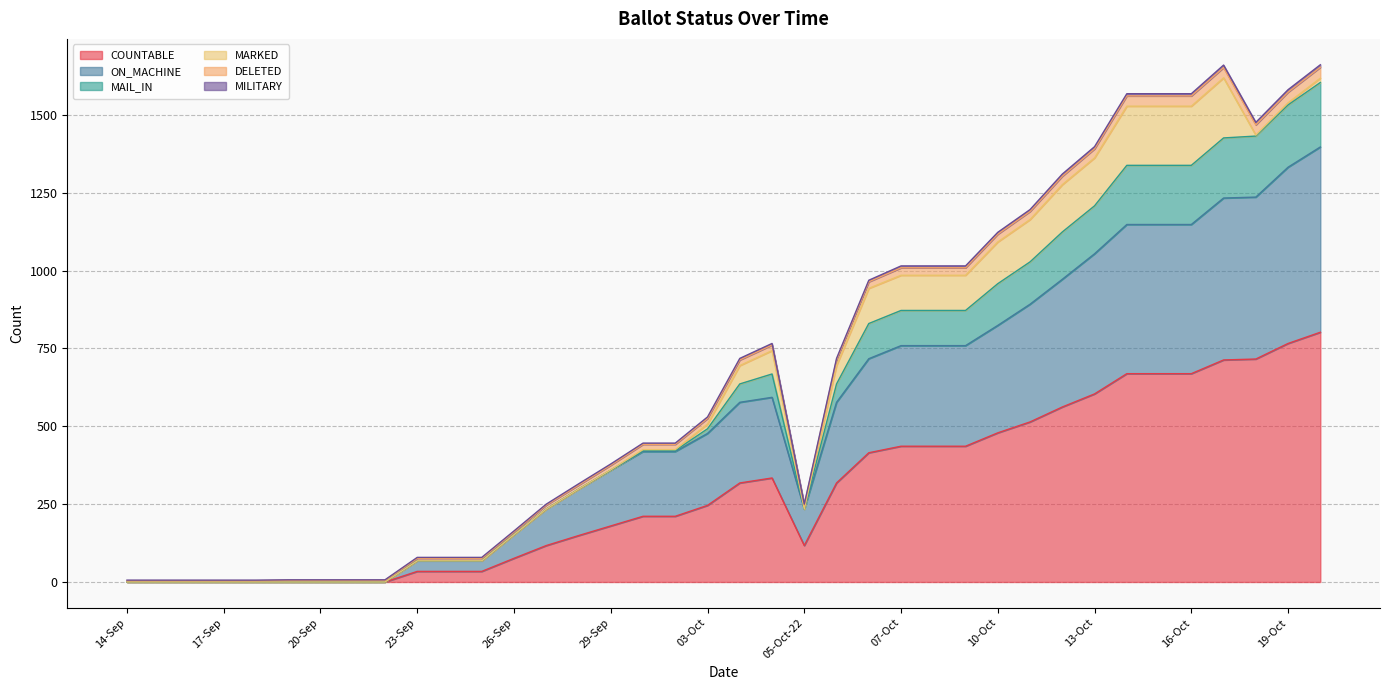

Which category has the highest value in the MILITARY series?

20-Oct